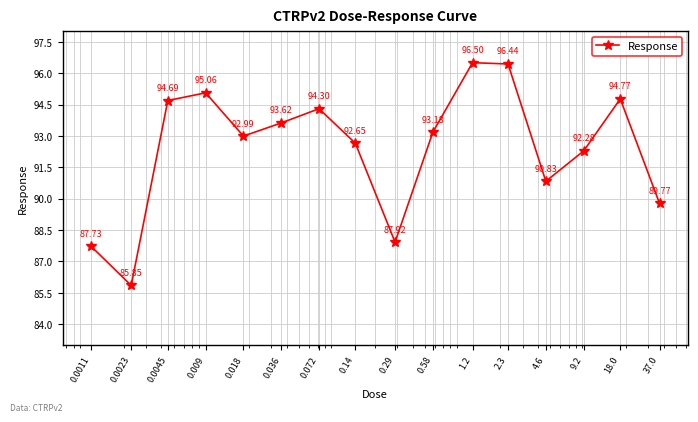

How many values exceed 93?

8